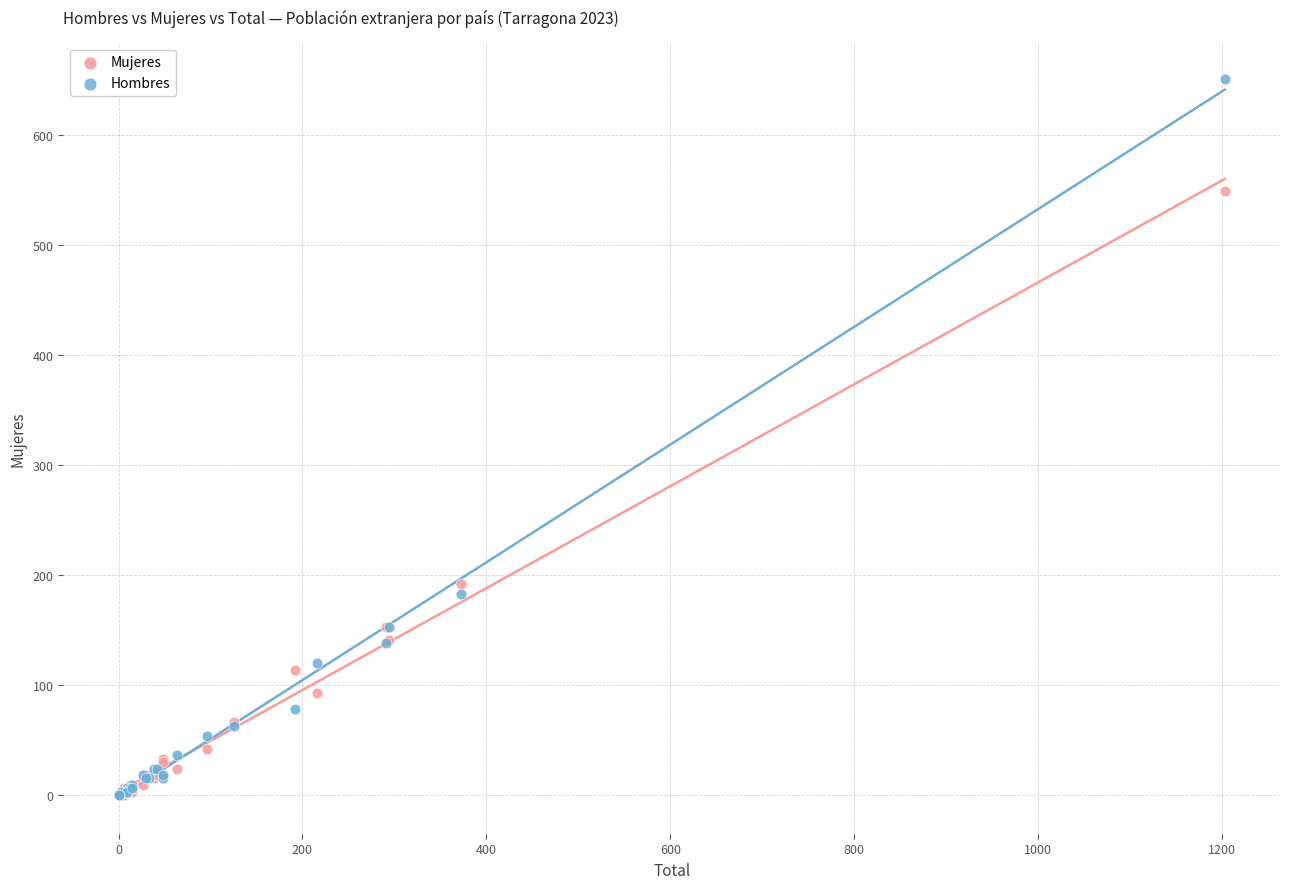

In the Hombres series, what Y value is closest to 325?

183